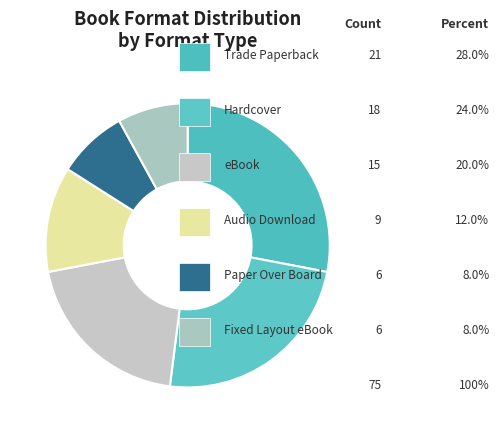

Is Hardcover the majority of the pie?

No